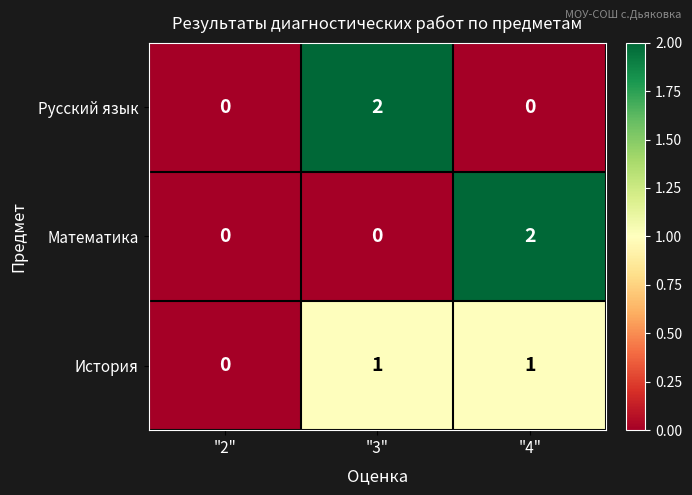

Is it true that Русский язык equals 0 at "4"?

True